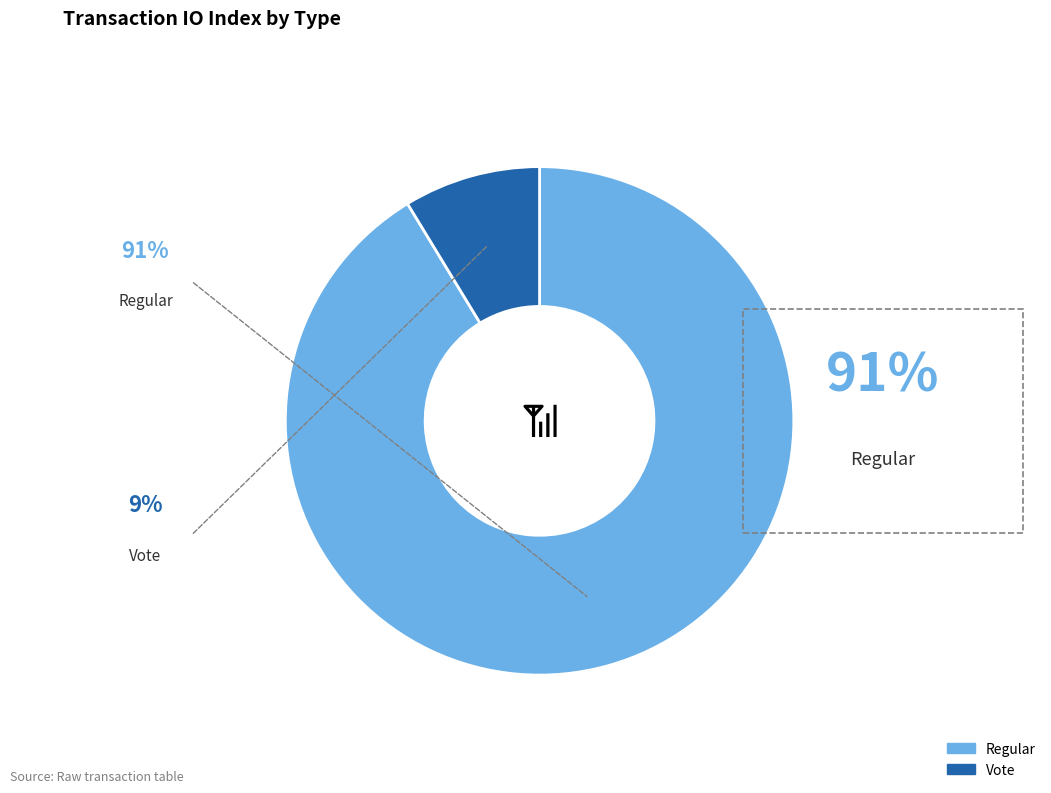

Is there any slice that represents more than half of the pie?

Yes